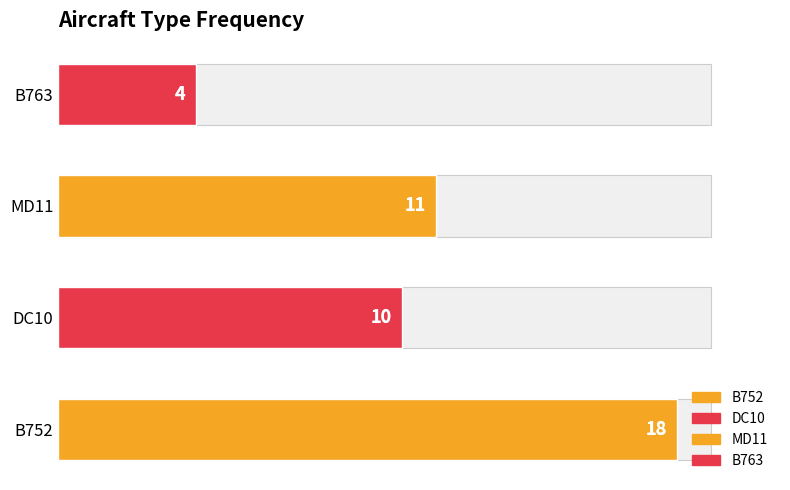

What is the change in value from B752 to MD11?

-7